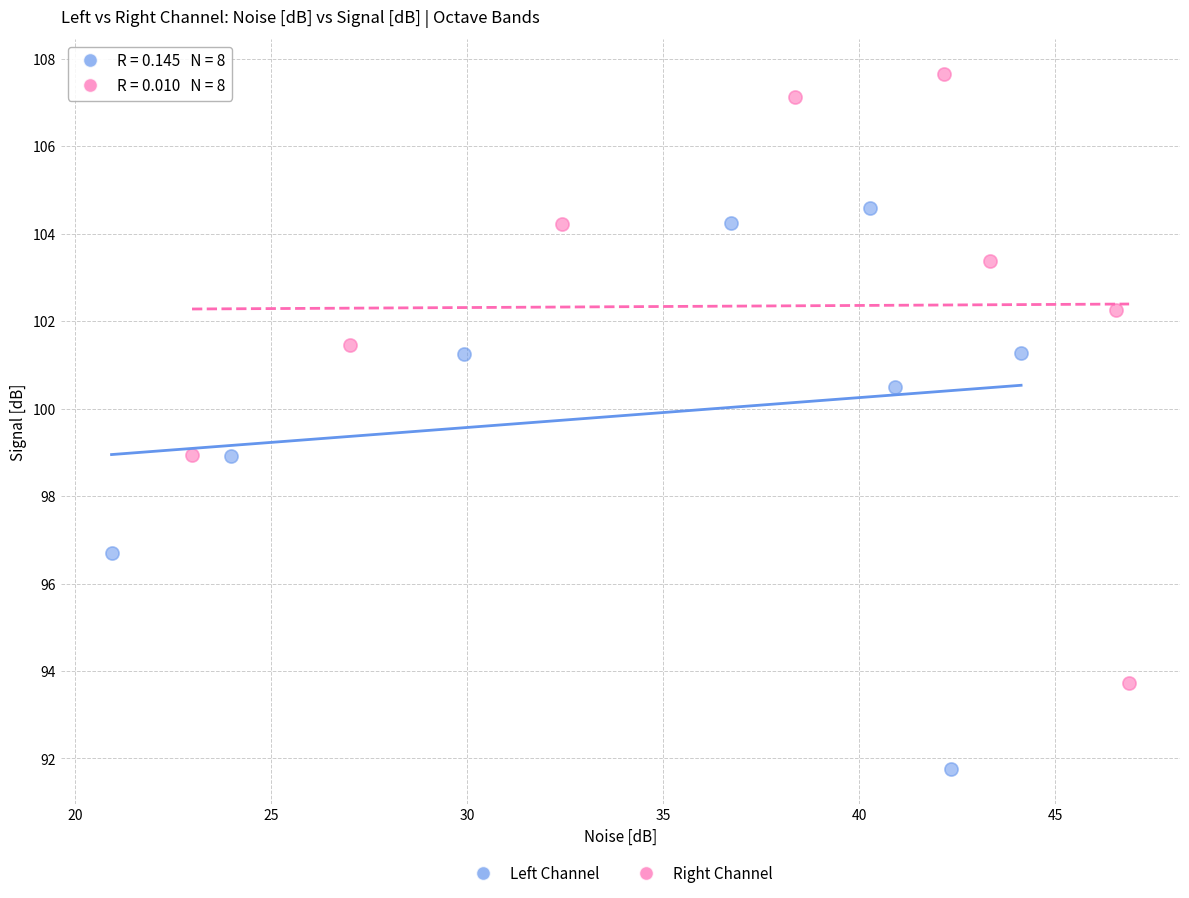

Which series reaches the minimum Y coordinate?

Left Channel